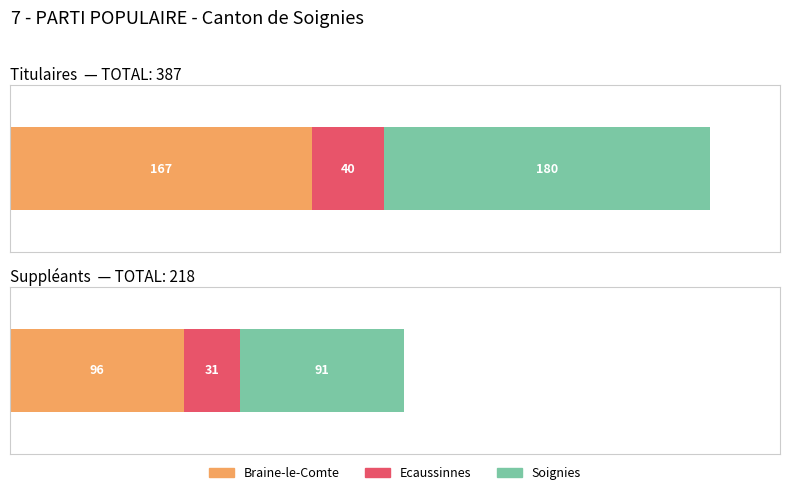

Reading left to right, transcribe all the data shown in this chart.

Braine-le-Comte: 167	96
Ecaussinnes: 40	31
Soignies: 180	91